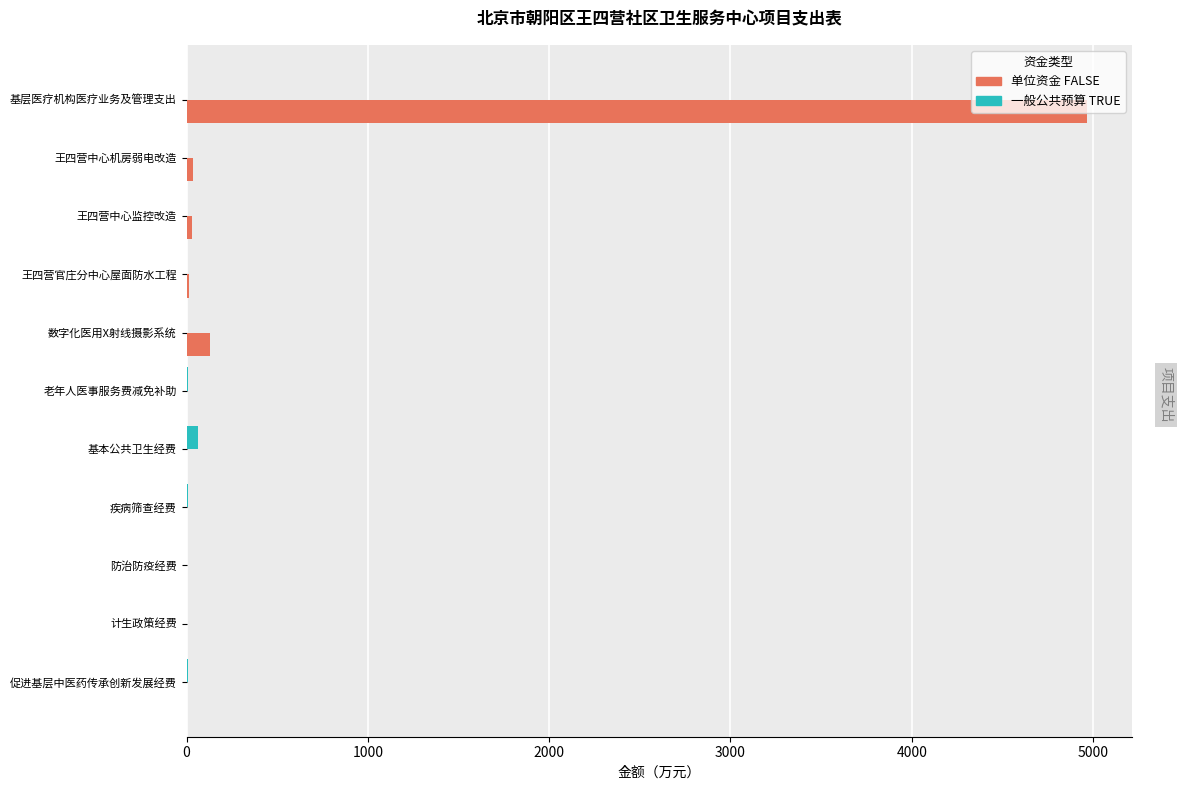

At which category is the sum across all series the highest?

基层医疗机构医疗业务及管理支出